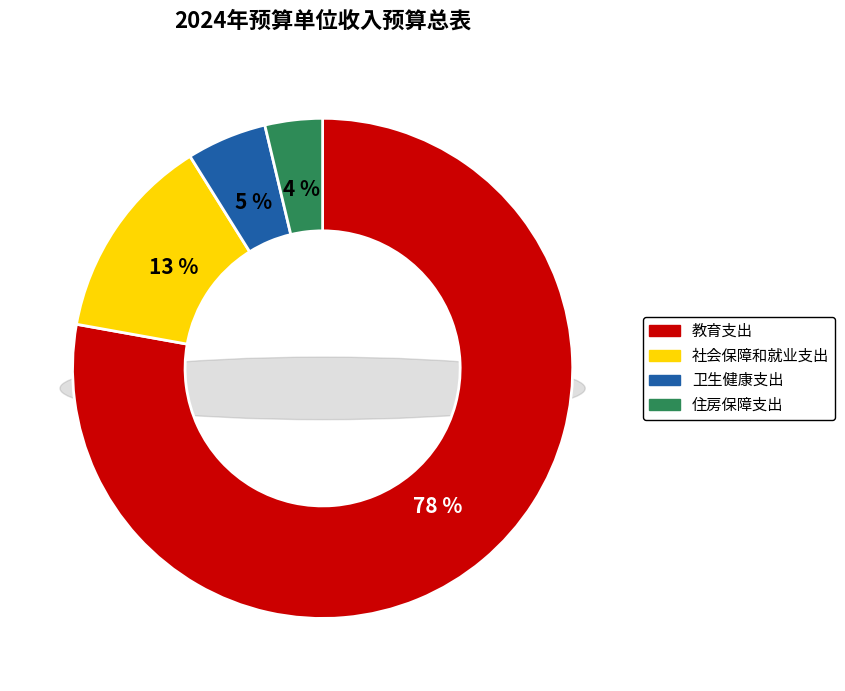

To the nearest percent, what is the difference between the largest and smallest slice percentages?

74%